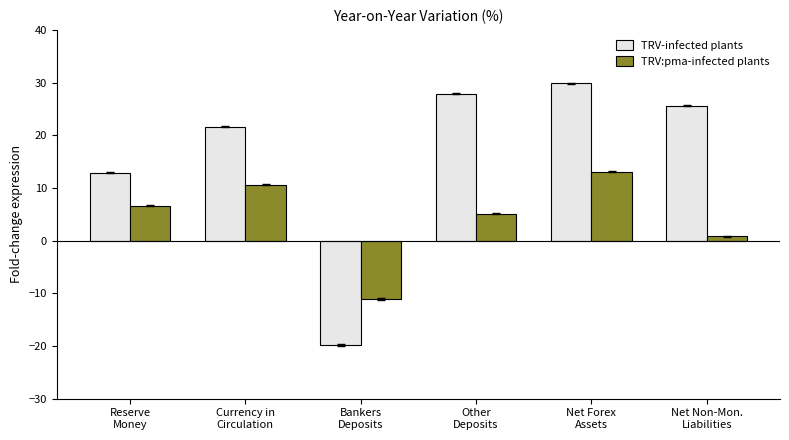

What is the sum of all TRV:pma-infected plants values?

25.1